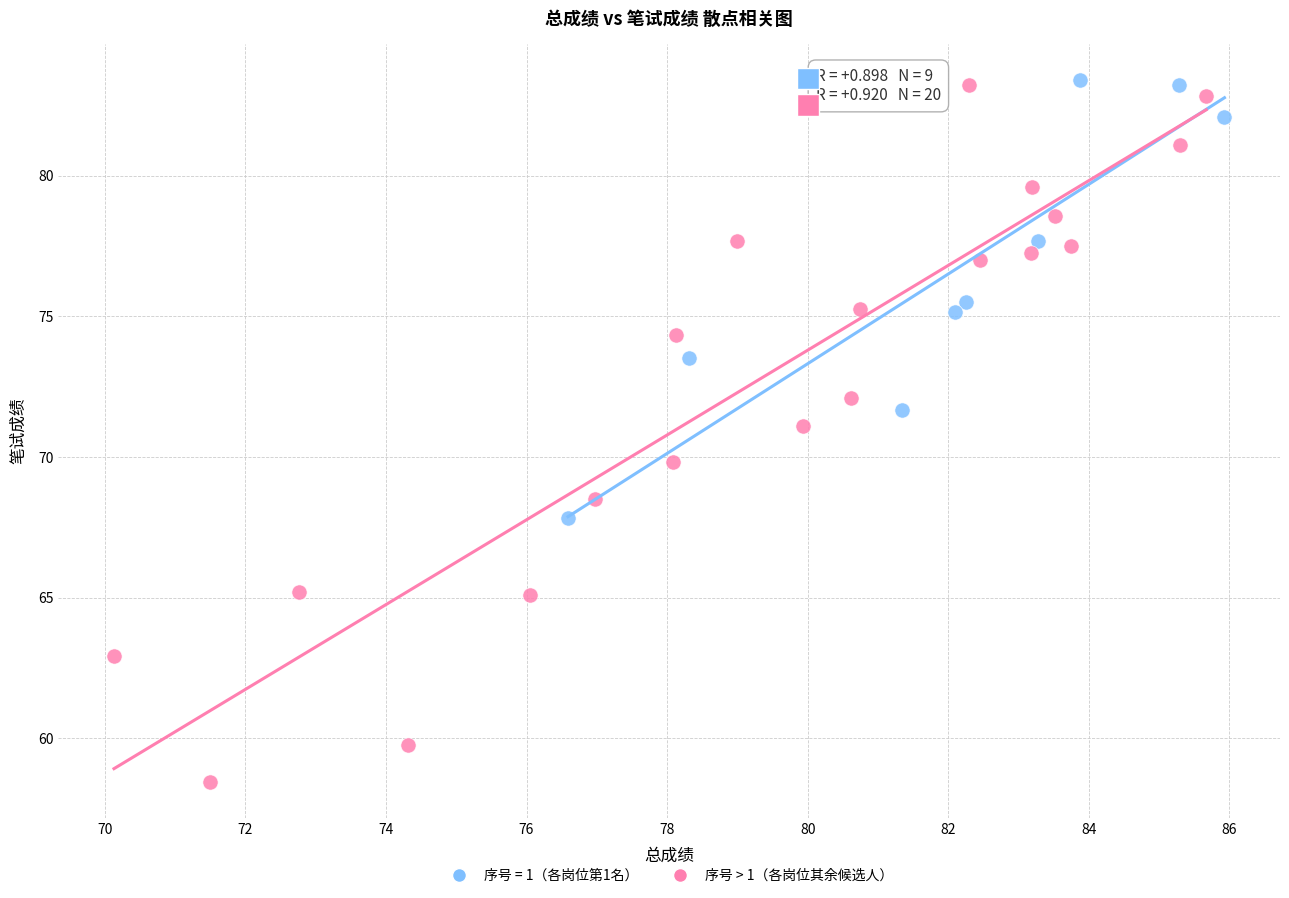

Which series reaches the minimum Y coordinate?

序号 > 1（各岗位其余候选人）